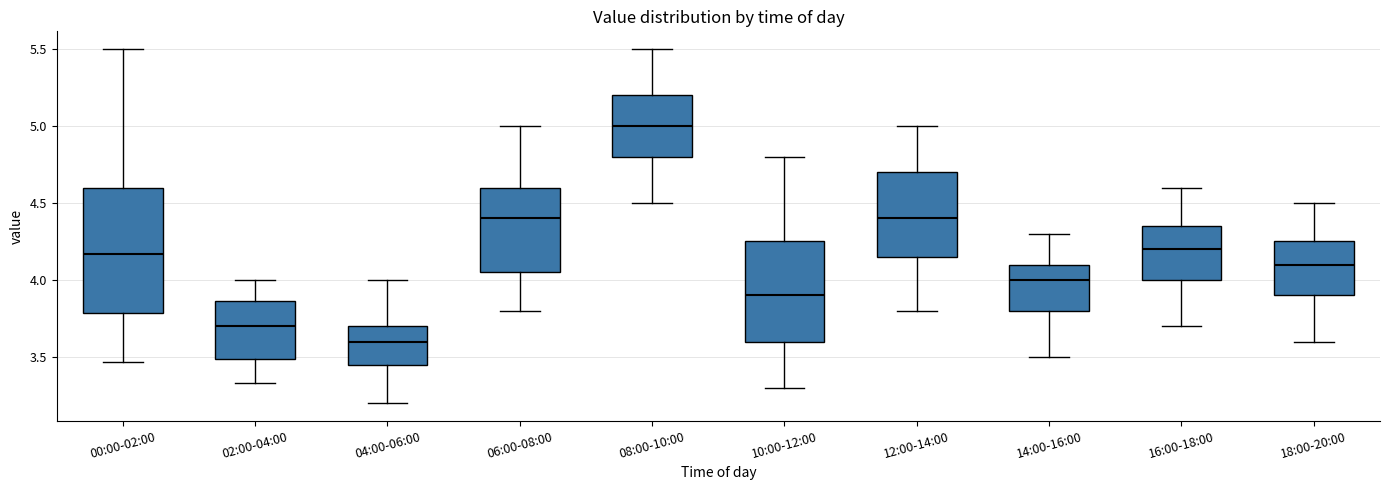

Reading left to right, transcribe this box plot: for each box, give where its median line is, the range the box spans, and where its two whiskers end, as read against the y-axis. The values are not printed on the chart, so give them approximately, as read against the axis.

00:00-02:00: median 4.15, box 3.80 to 4.60, whiskers 3.45 to 5.50
02:00-04:00: median 3.70, box 3.50 to 3.85, whiskers 3.35 to 4.00
04:00-06:00: median 3.60, box 3.45 to 3.70, whiskers 3.20 to 4.00
06:00-08:00: median 4.40, box 4.05 to 4.60, whiskers 3.80 to 5.00
08:00-10:00: median 5.00, box 4.80 to 5.20, whiskers 4.50 to 5.50
10:00-12:00: median 3.90, box 3.60 to 4.25, whiskers 3.30 to 4.80
12:00-14:00: median 4.40, box 4.15 to 4.70, whiskers 3.80 to 5.00
14:00-16:00: median 4.00, box 3.80 to 4.10, whiskers 3.50 to 4.30
16:00-18:00: median 4.20, box 4.00 to 4.35, whiskers 3.70 to 4.60
18:00-20:00: median 4.10, box 3.90 to 4.25, whiskers 3.60 to 4.50